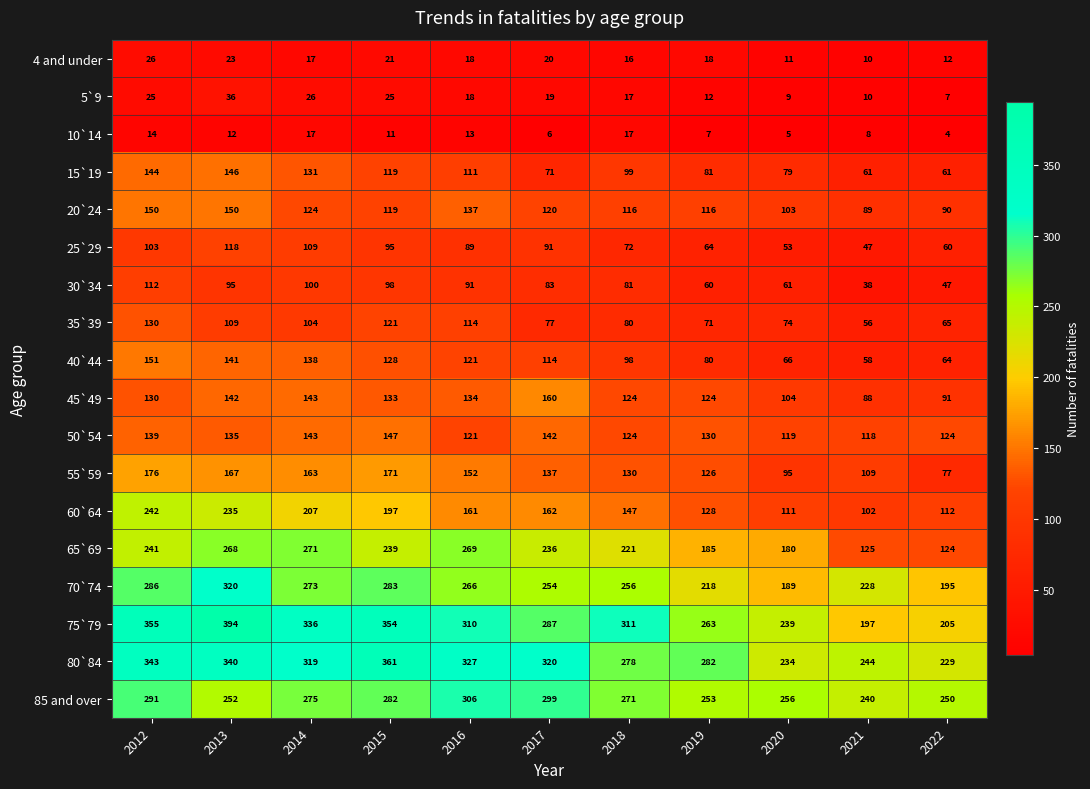

At how many categories does at least one series exceed 314?

6